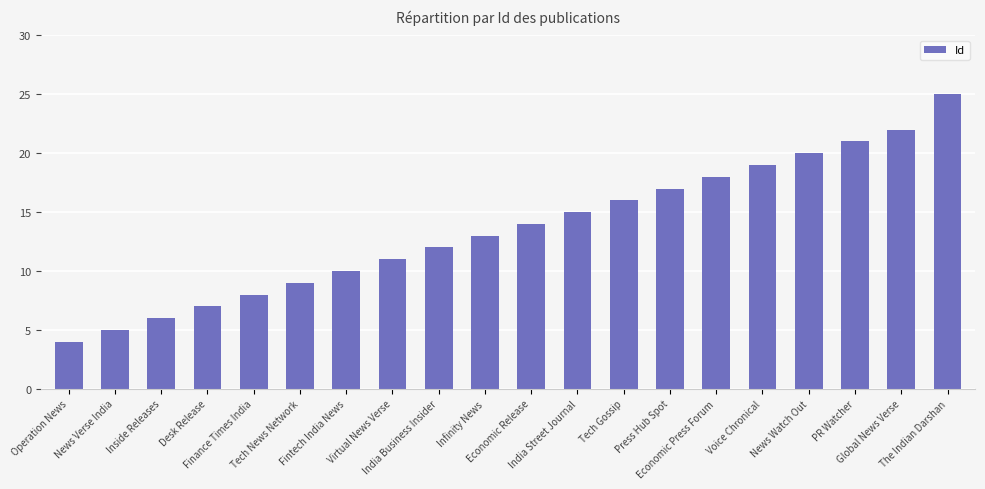

Reading left to right, what are all the values shown in this chart?

Operation News=4	News Verse India=5	Inside Releases=6	Desk Release=7	Finance Times India=8	Tech News Network=9	Fintech India News=10	Virtual News Verse=11	India Business Insider=12	Infinity News=13	Economic Release=14	India Street Journal=15	Tech Gossip=16	Press Hub Spot=17	Economic Press Forum=18	Voice Chronical=19	News Watch Out=20	PR Watcher=21	Global News Verse=22	The Indian Darshan=25